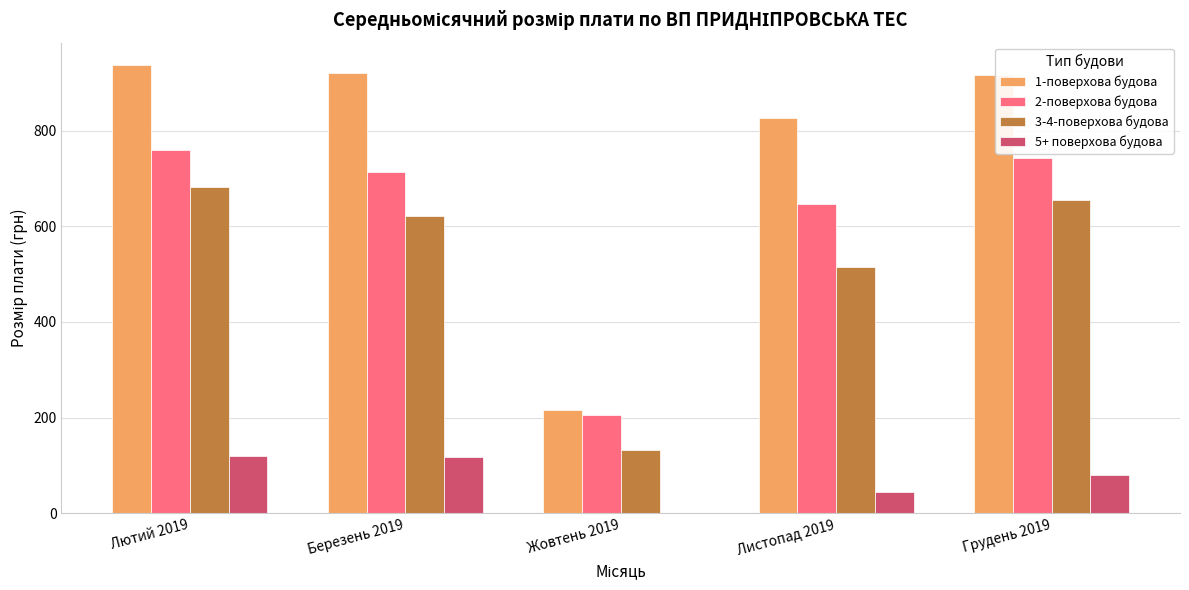

Is the value of 5+ поверхова будова at Березень 2019 greater than the value of 1-поверхова будова at Лютий 2019?

No